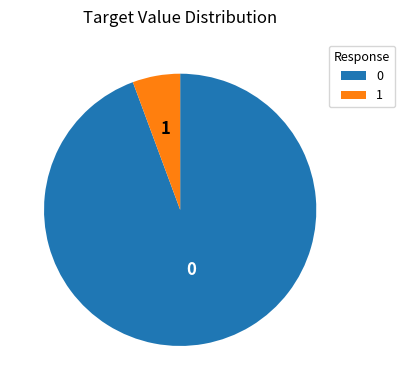

Approximately how many times larger is the value at 0 compared to 1?

16.7